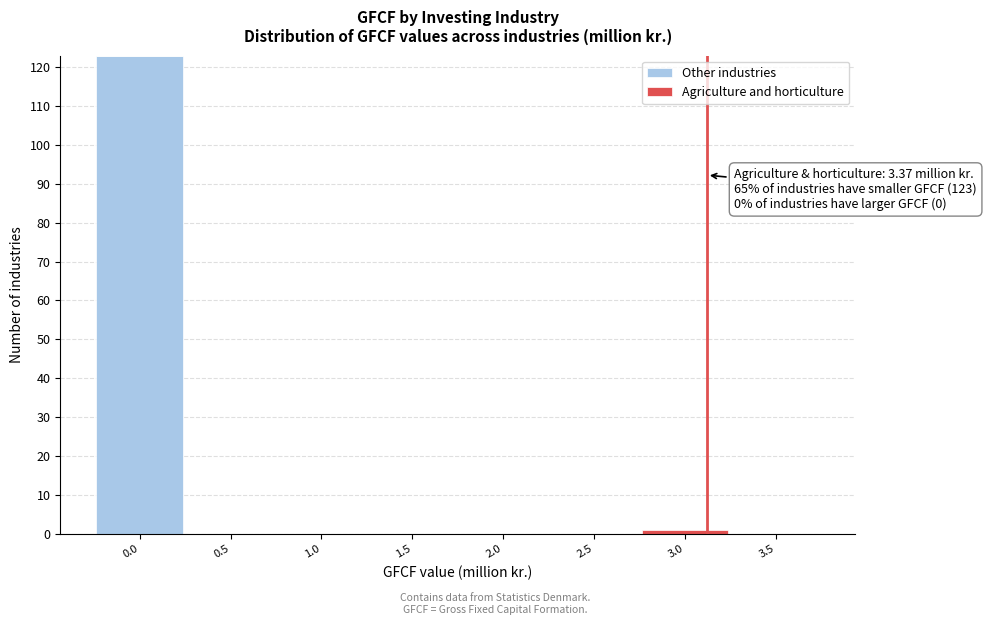

The value of Other industries at 3.5 is 0. True or false?

True